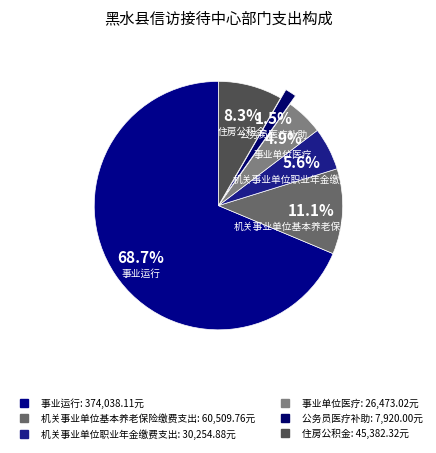

How many segments does this pie chart have?

6